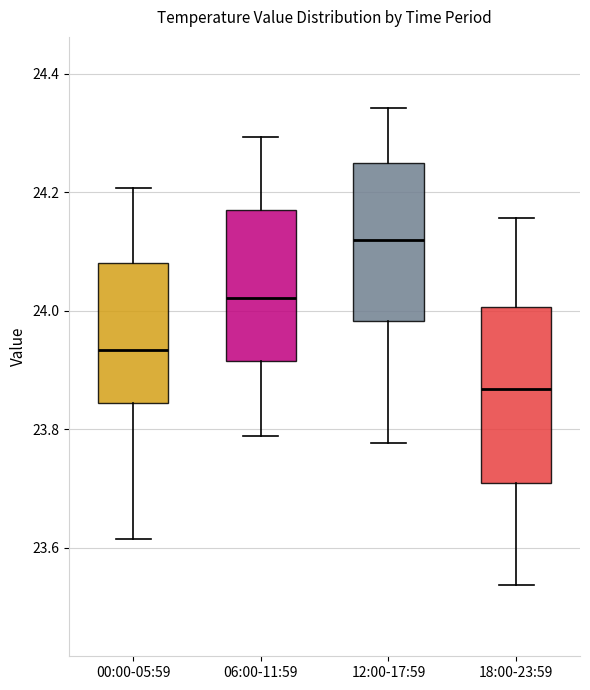

Where does the lower whisker of the box for 18:00-23:59 end on the y-axis? The values are not printed on the chart, so give them approximately, as read against the axis.

23.54